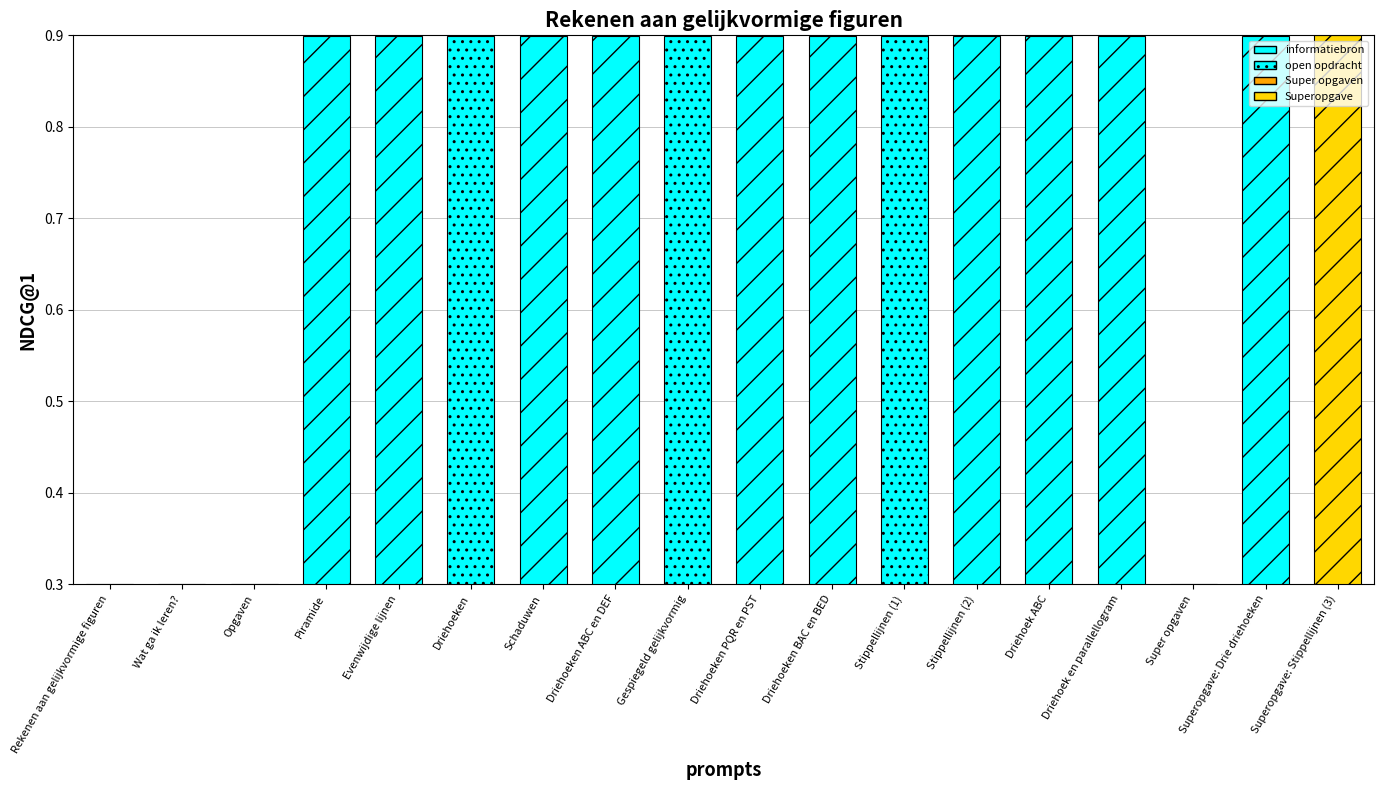

What is the sum of all values?

13.8